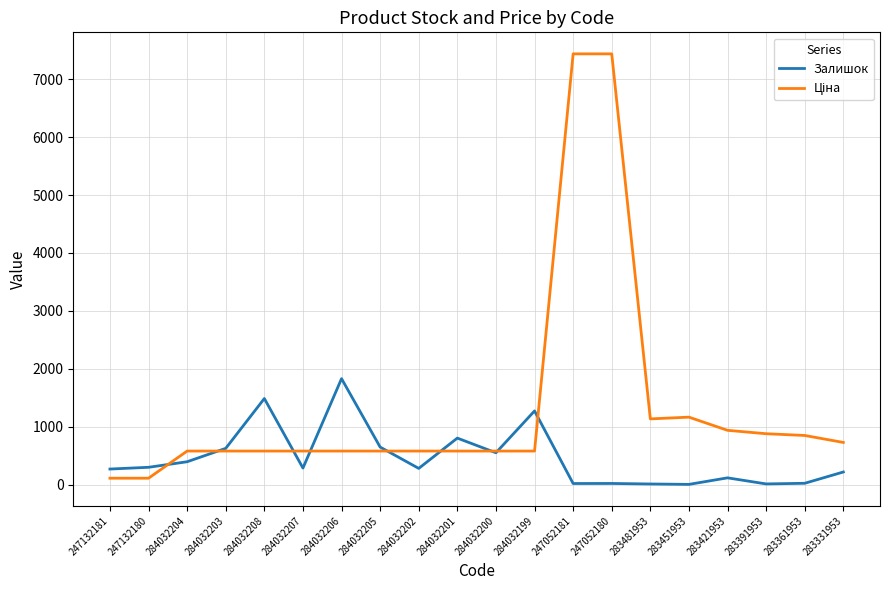

What is the greatest value displayed?

7436.2